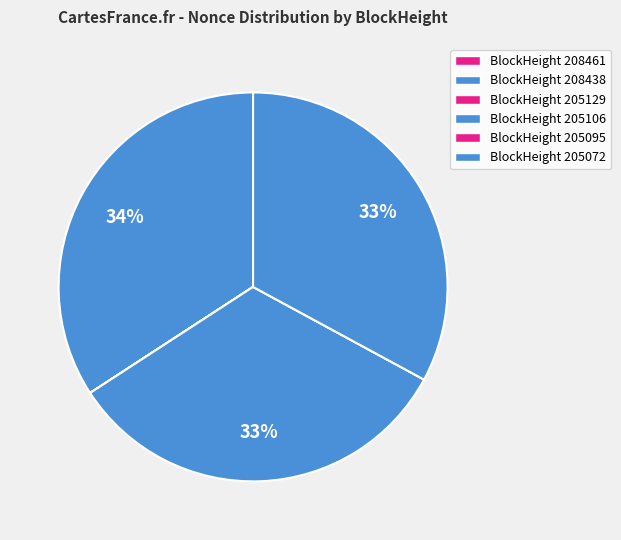

Rank the categories by value from lowest to highest.

205095, 205129, 208461, 205072, 205106, 208438